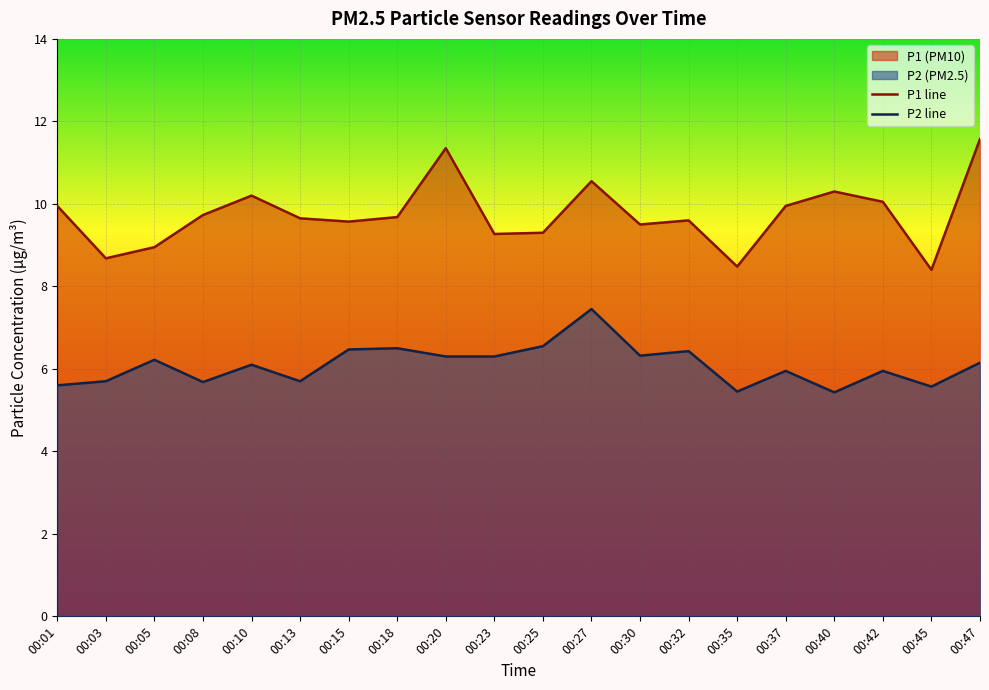

At 00:40, list the series in order from smallest to largest.

P2 line, P1 line